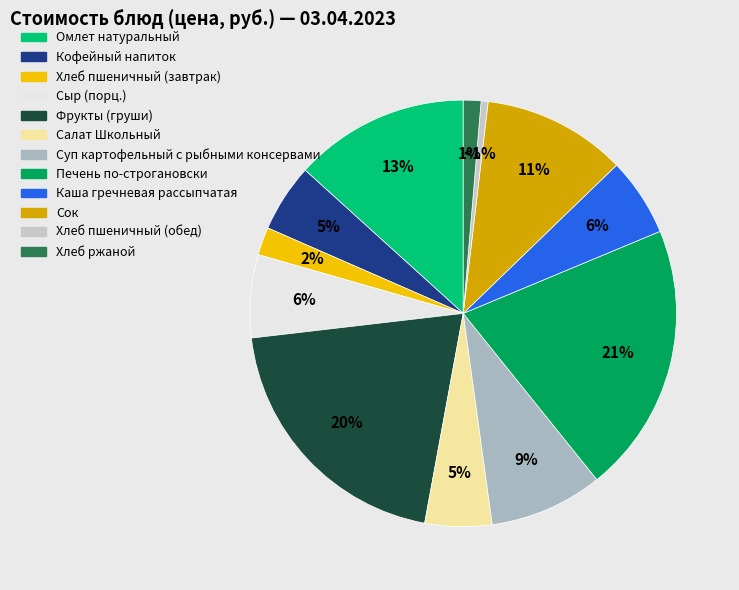

Does Каша гречневая рассыпчатая represent more than half of the total?

No